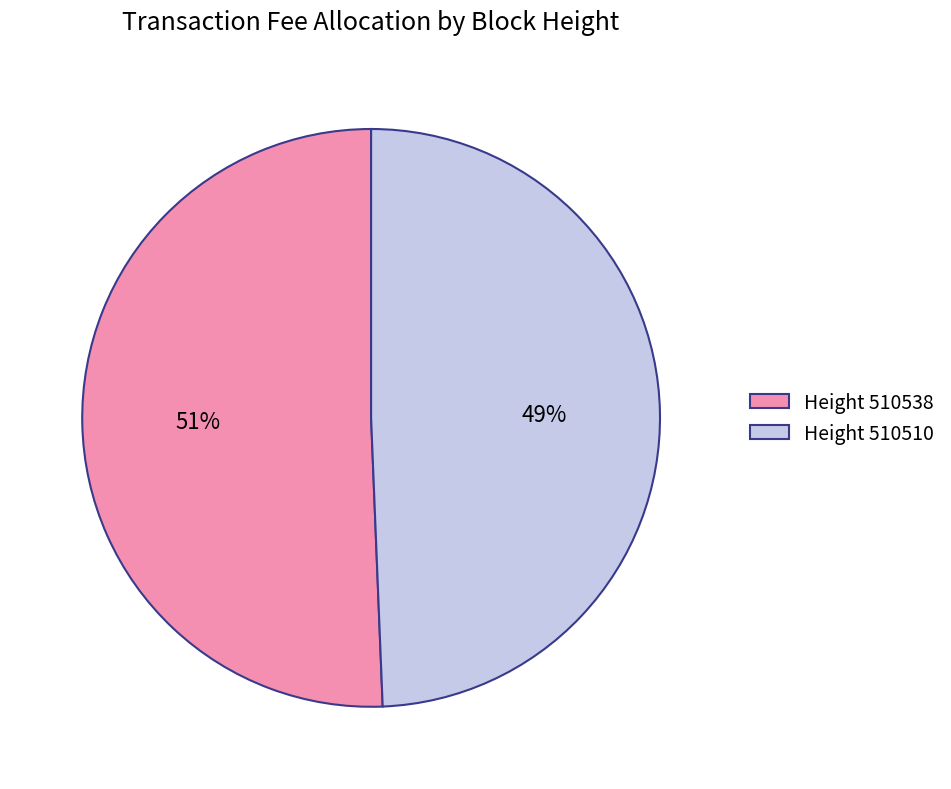

Combined, do Height 510538 and Height 510510 account for over 50%?

Yes